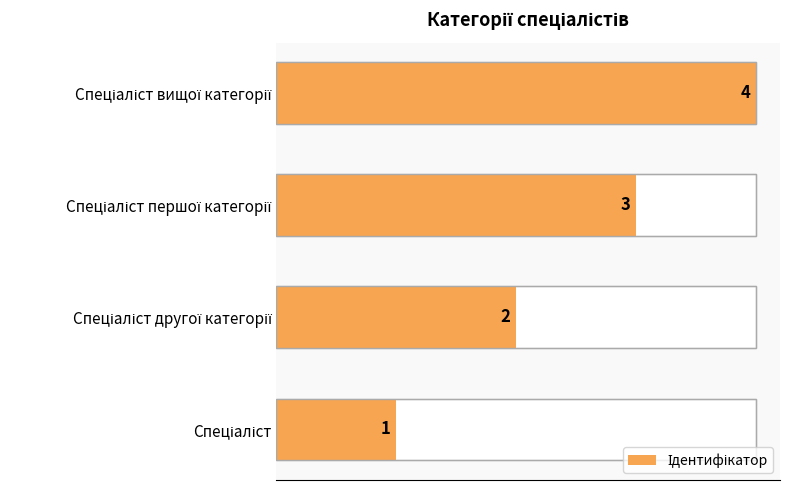

Count the values in the range 2 to 4.

3